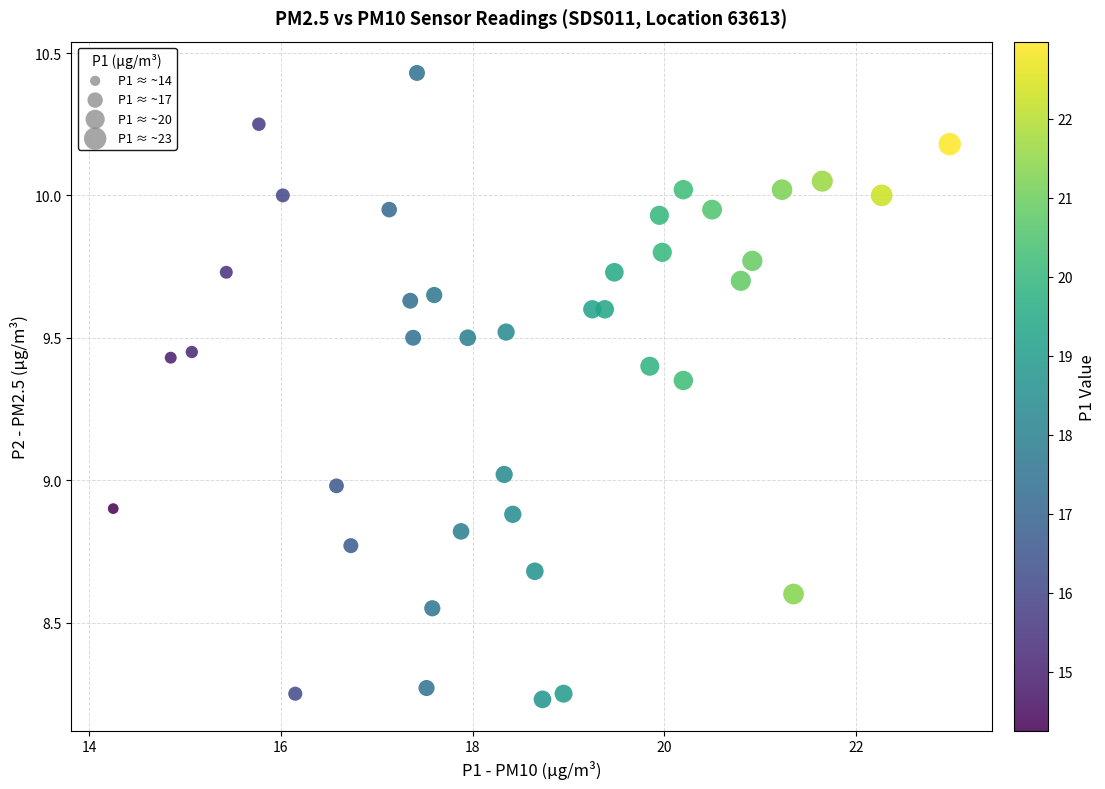

What is the range of Y values (max minus min)?

2.2